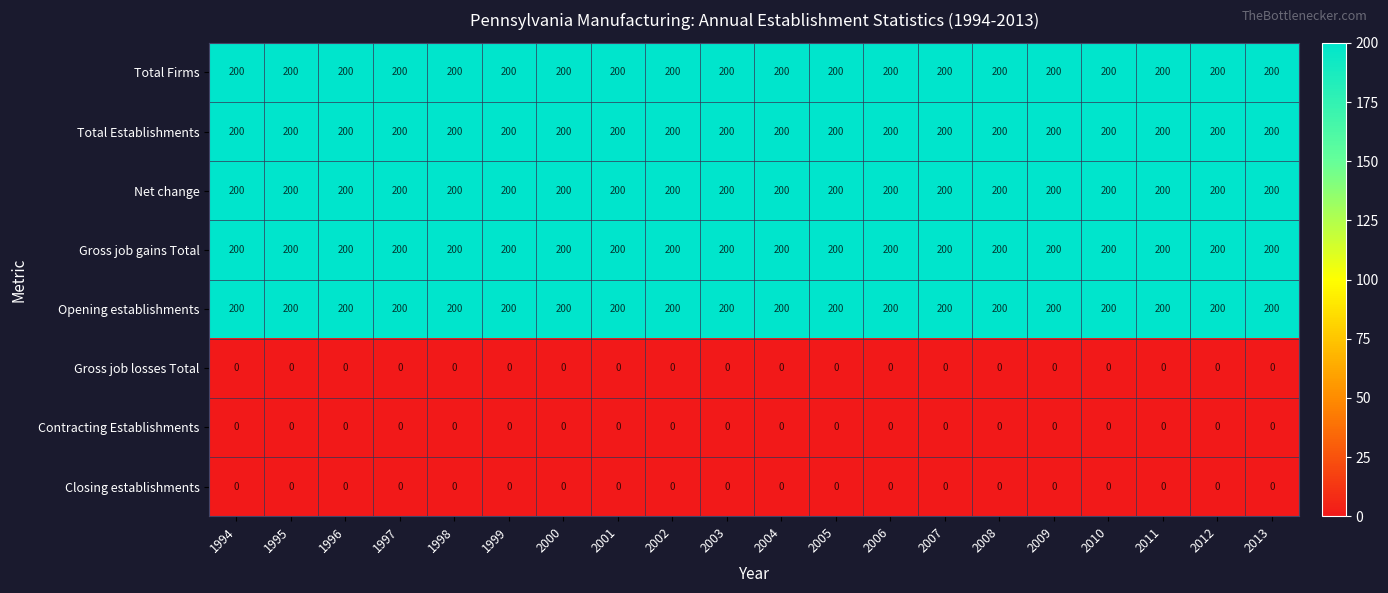

At how many categories does at least one series exceed 33?

20